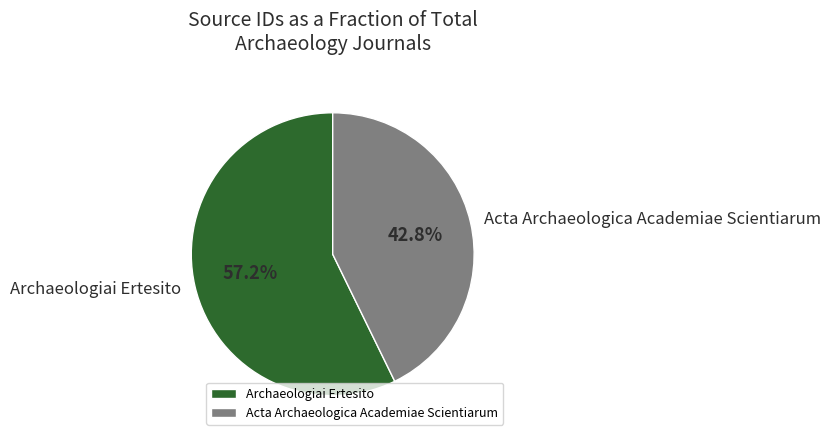

What is the smallest slice in the pie chart?

Acta Archaeologica Academiae Scientiarum